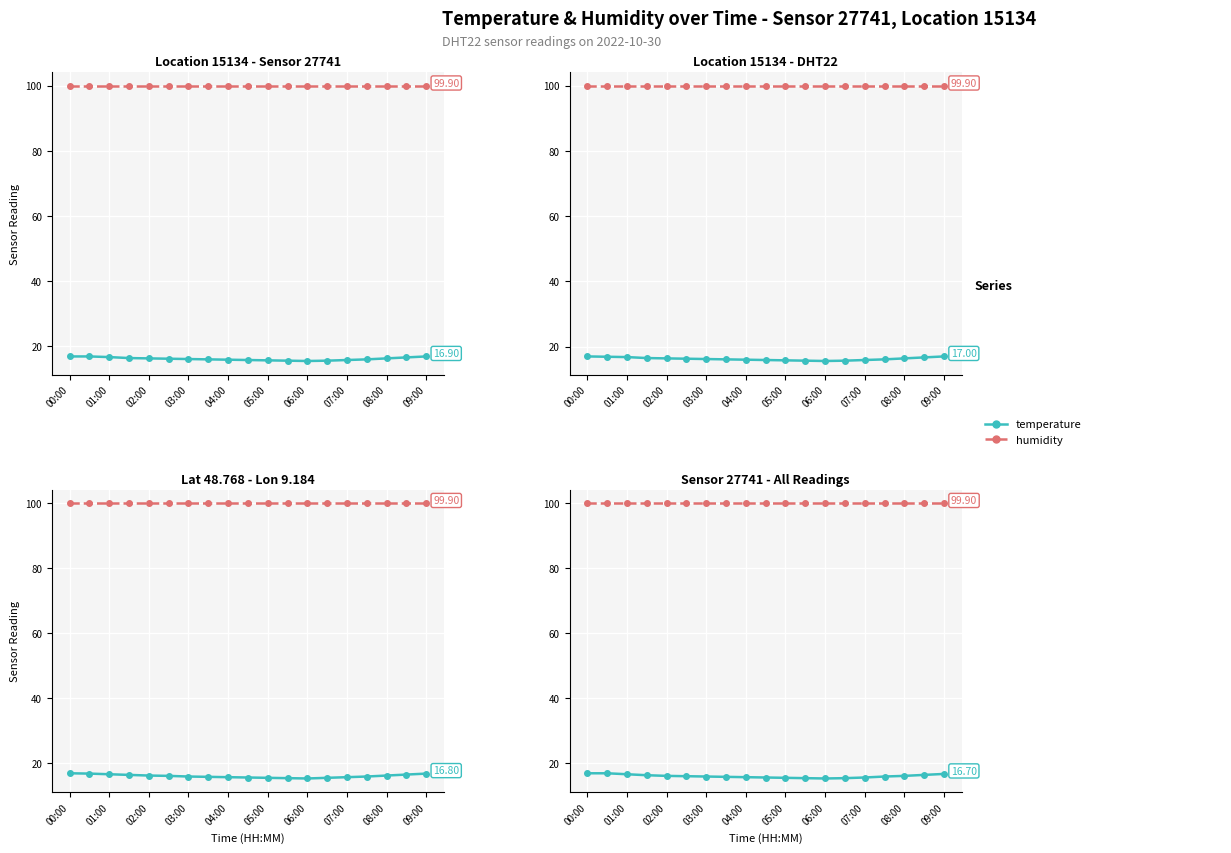

How many lines are shown in the chart?

2